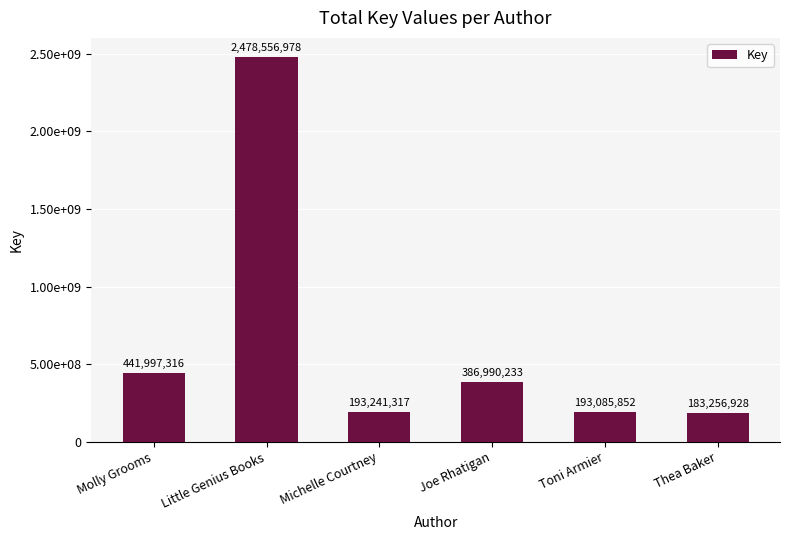

What is the maximum value shown in the chart?

2478556978